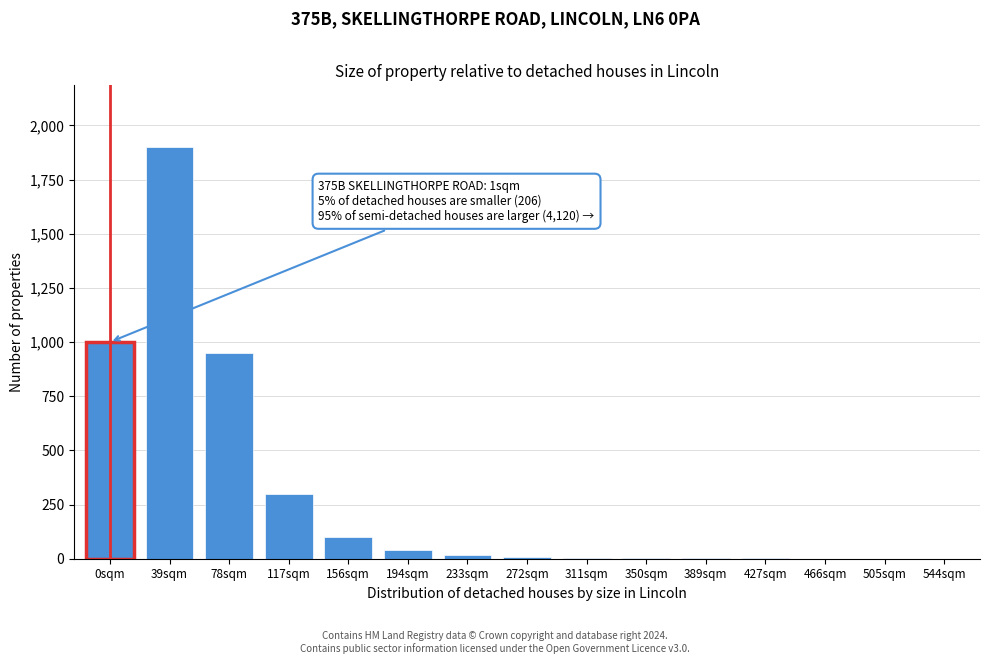

Which category has the highest value across all series?

39sqm